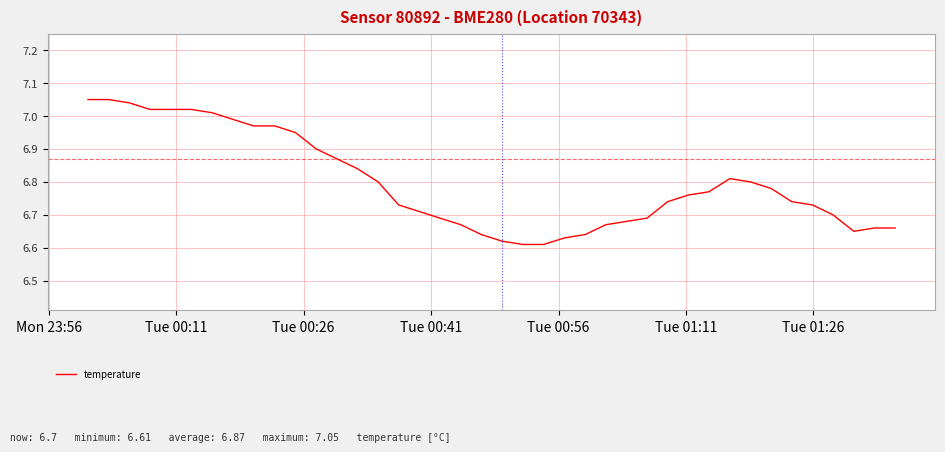

Does the chart have visible grid lines?

Yes